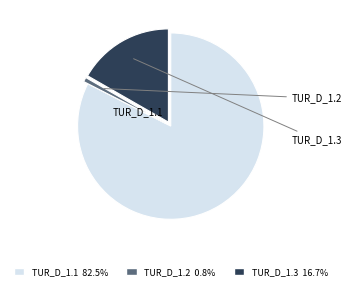

Rank the categories by value from highest to lowest.

TUR_D_1.1, TUR_D_1.3, TUR_D_1.2